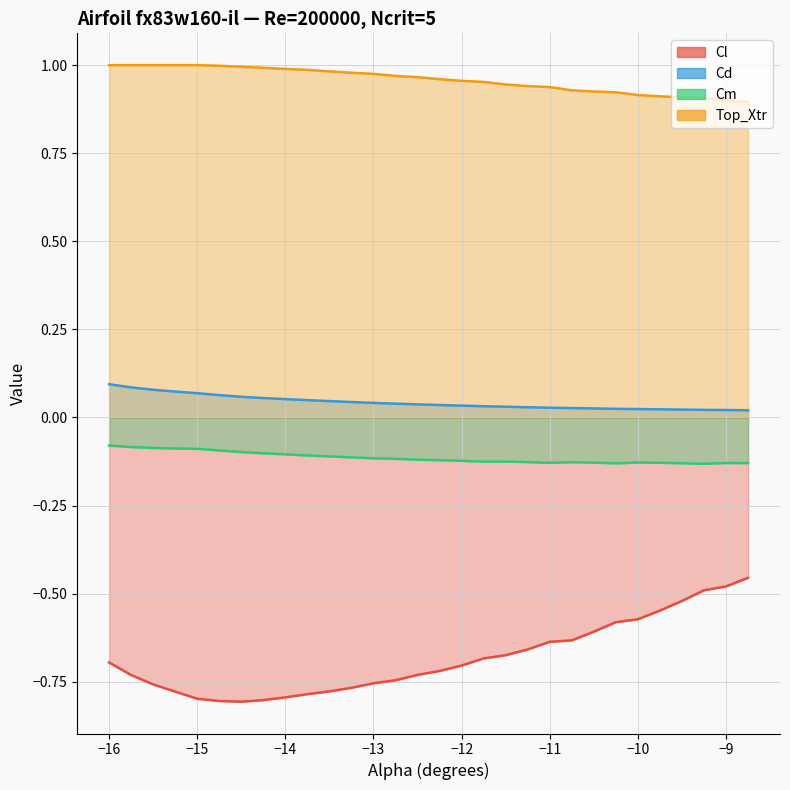

What position from the right is -13.0?

18